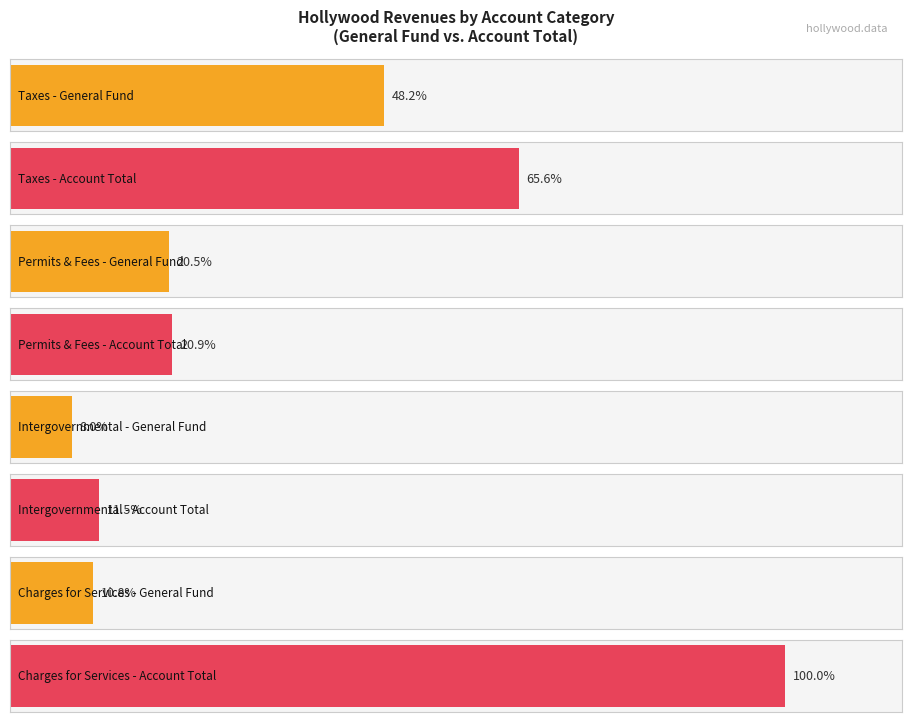

What position from the right is Charges for Services?

1